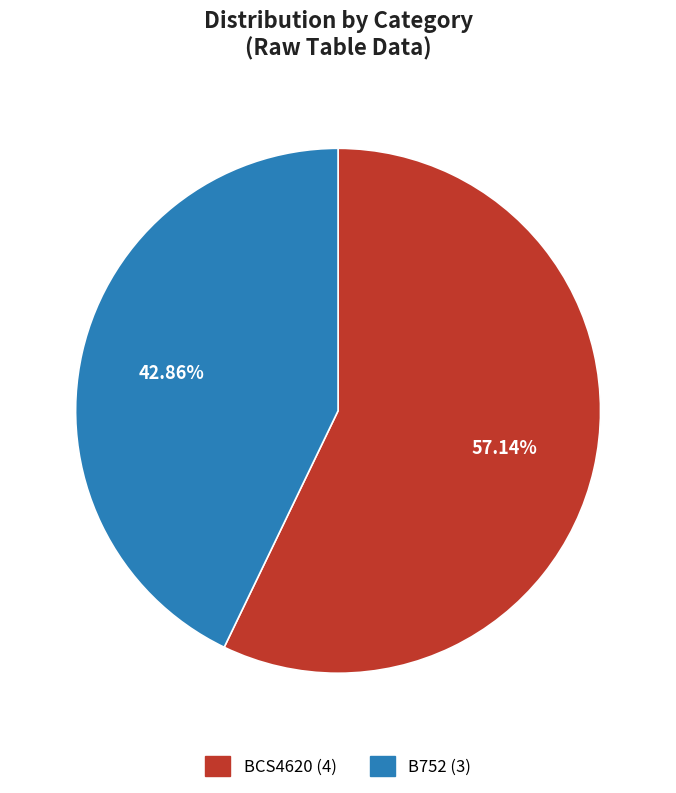

How many slices are in this pie chart?

2